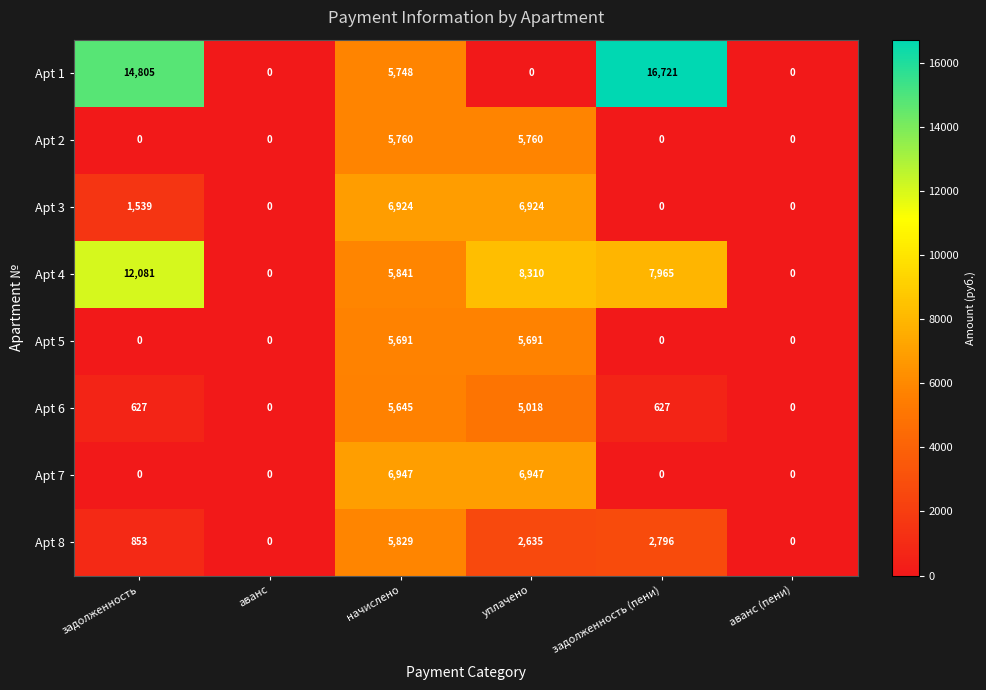

What is the average value of the Apt 7 series?

2316